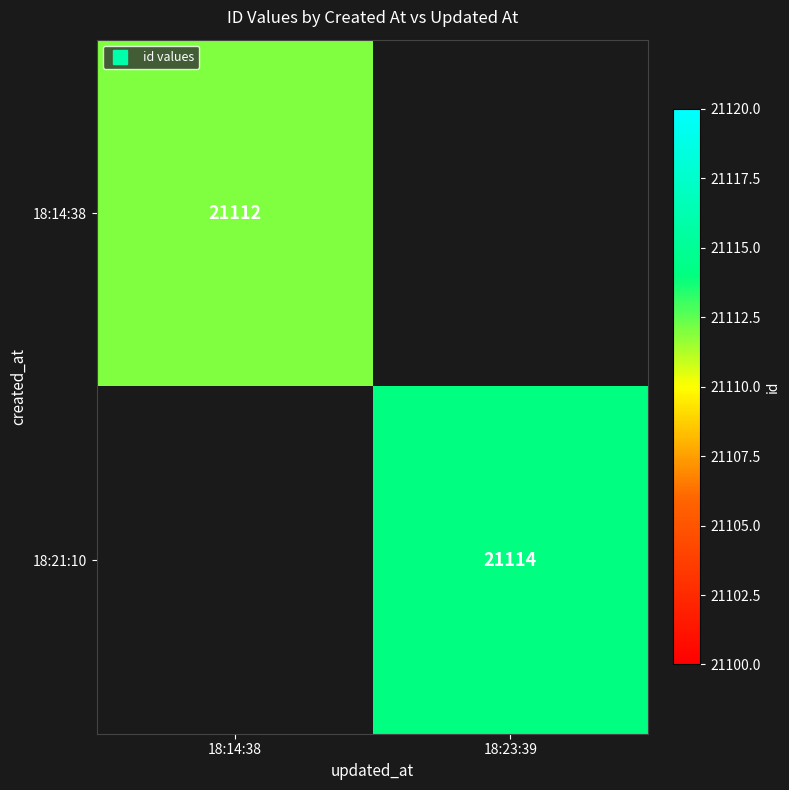

What is the maximum value shown in the chart?

21114.0